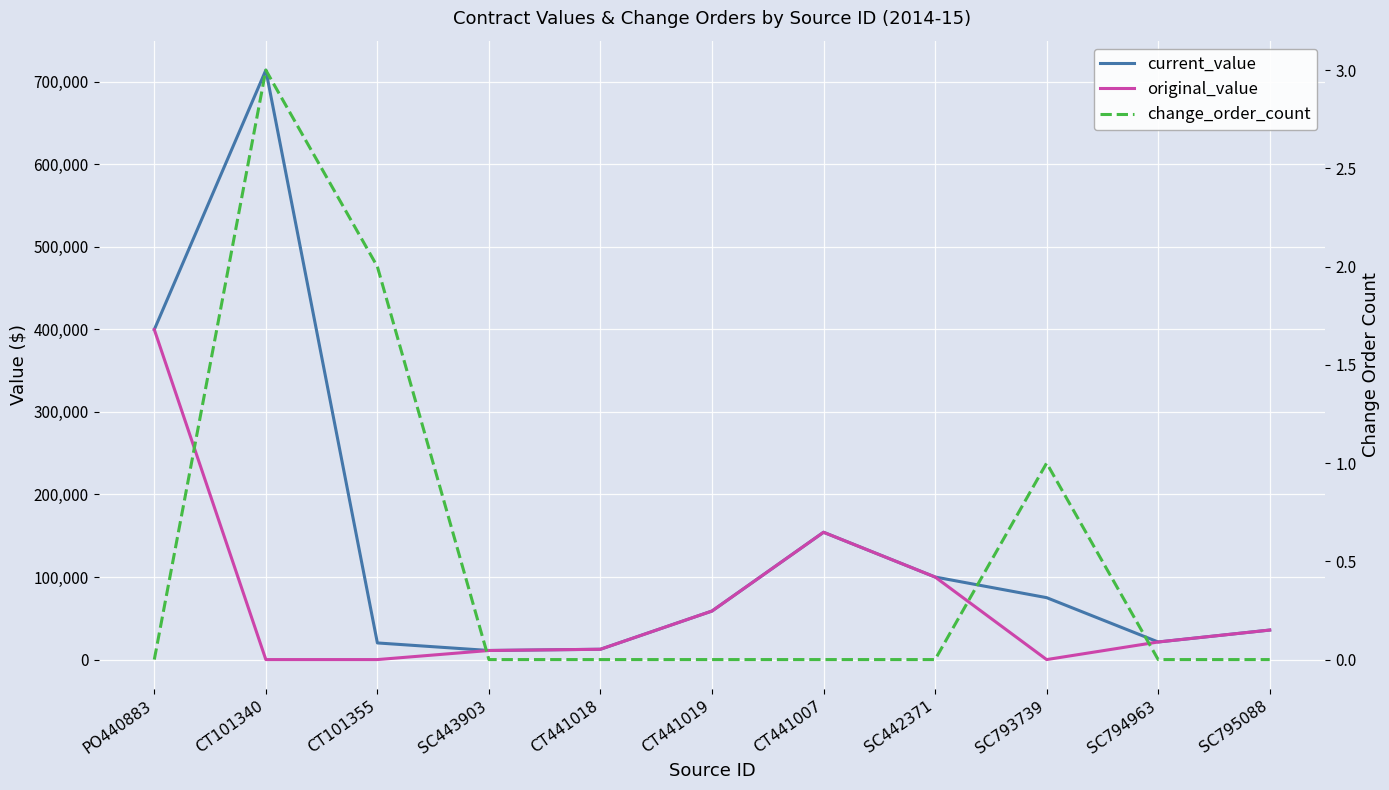

How many lines are shown in the chart?

3